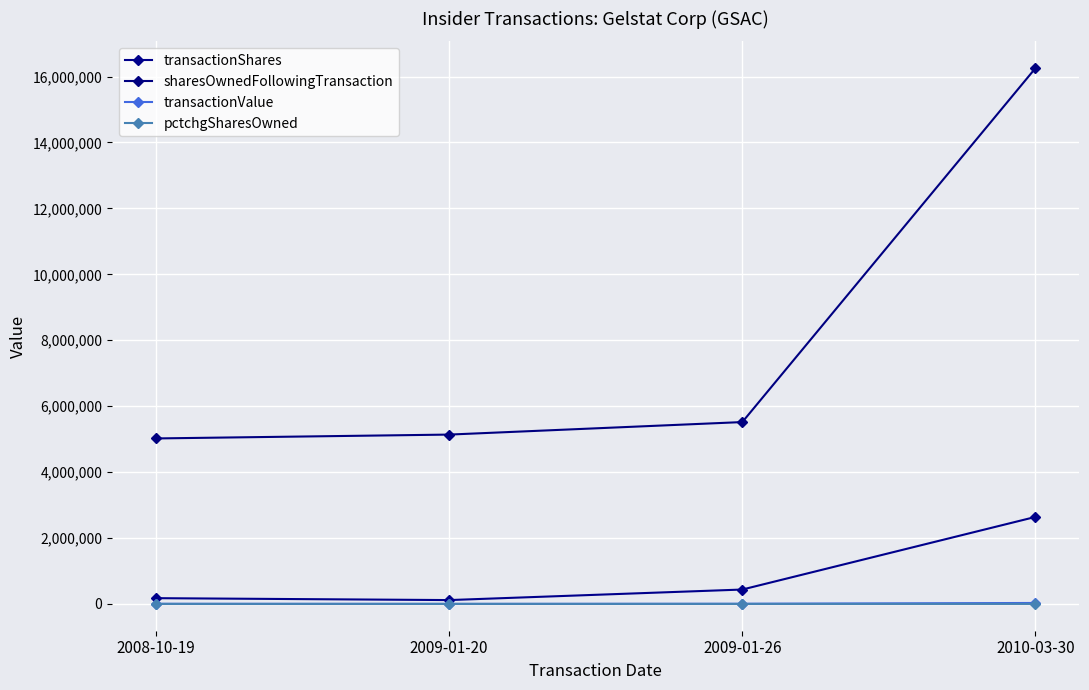

What is the difference between the maximum and minimum values in the sharesOwnedFollowingTransaction series?

11234128